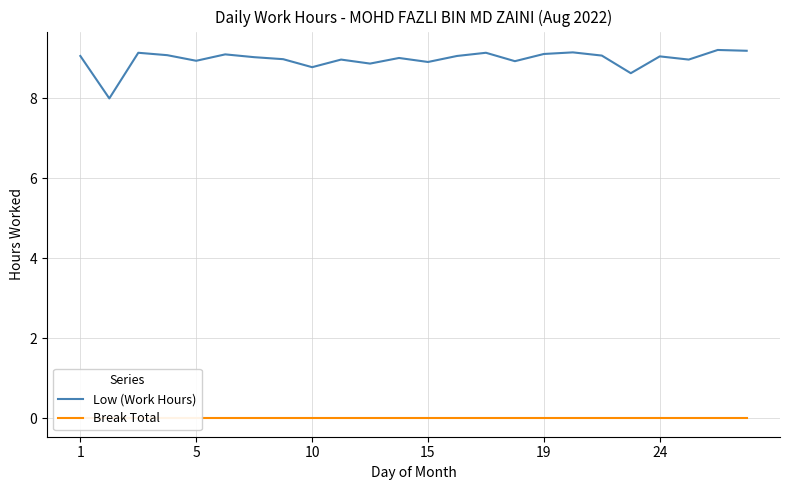

Is this an area chart (filled region under the line)?

No